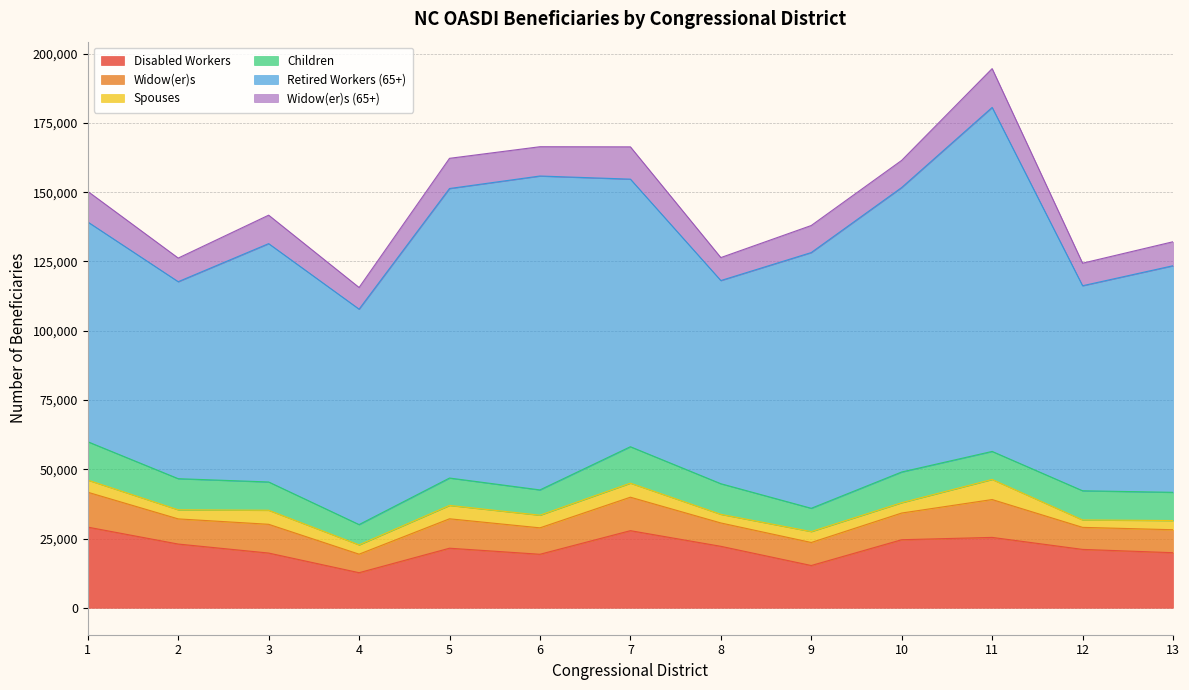

What is the difference between the second highest and minimum values in the Disabled Workers series?

15172